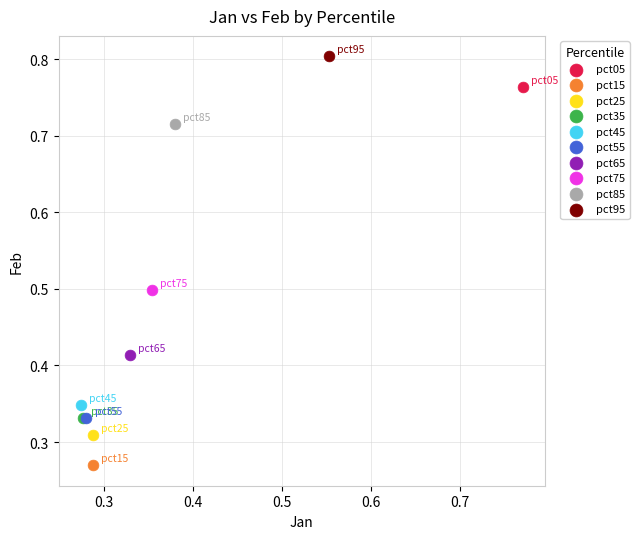

What are all the series names shown in the legend?

pct05, pct15, pct25, pct35, pct45, pct55, pct65, pct75, pct85, pct95